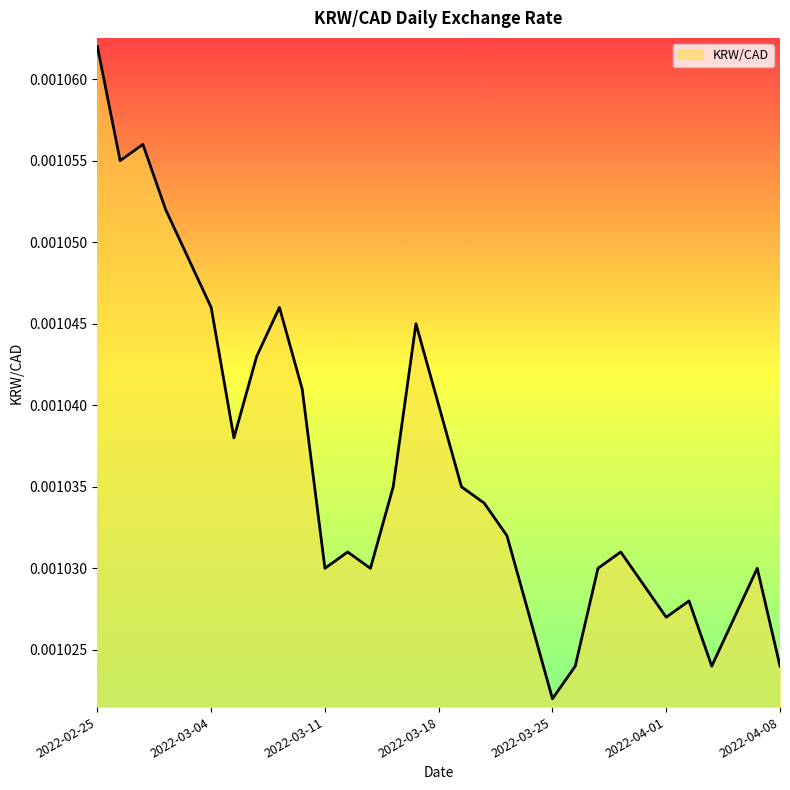

List the labels in order of value, smallest first.

2022-03-25, 2022-03-28, 2022-04-05, 2022-04-08, 2022-03-24, 2022-04-01, 2022-04-06, 2022-04-04, 2022-03-31, 2022-03-11, 2022-03-15, 2022-03-29, 2022-04-07, 2022-03-14, 2022-03-30, 2022-03-23, 2022-03-22, 2022-03-16, 2022-03-21, 2022-03-07, 2022-03-18, 2022-03-10, 2022-03-08, 2022-03-17, 2022-03-04, 2022-03-09, 2022-03-03, 2022-03-02, 2022-02-28, 2022-03-01, 2022-02-25